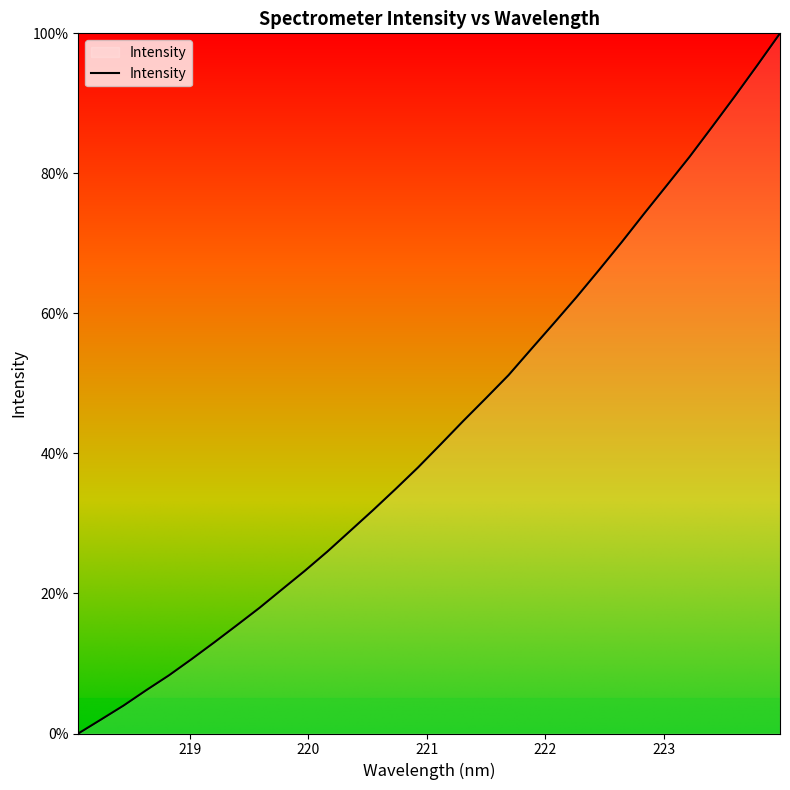

What is the greatest value displayed?

100.0